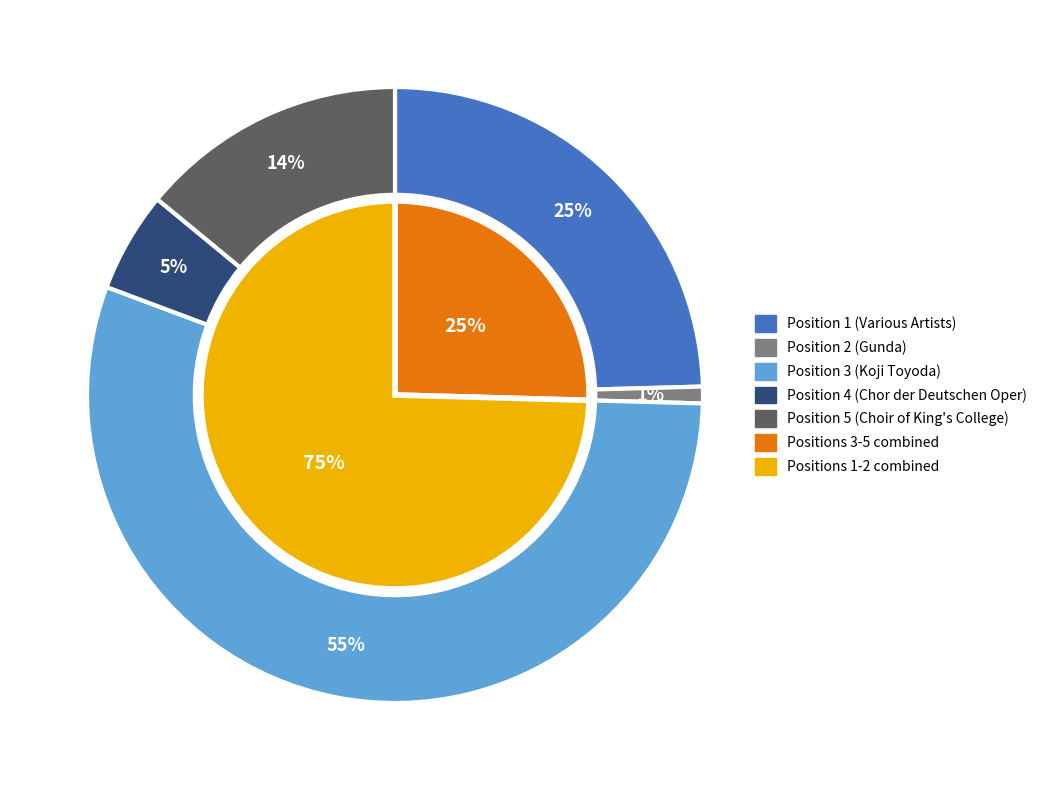

What percentage is the Position 3 (Koji Toyoda) slice, to the nearest percent?

55%